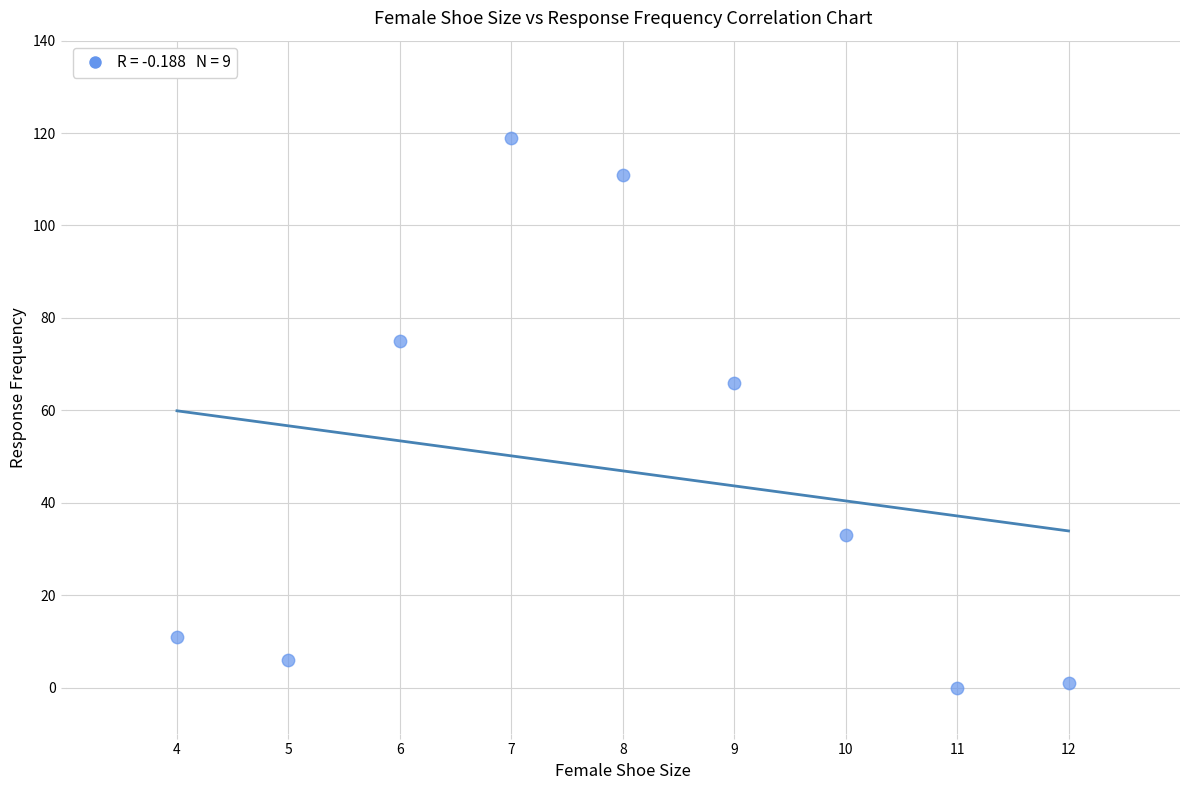

What is the average Y value?

47